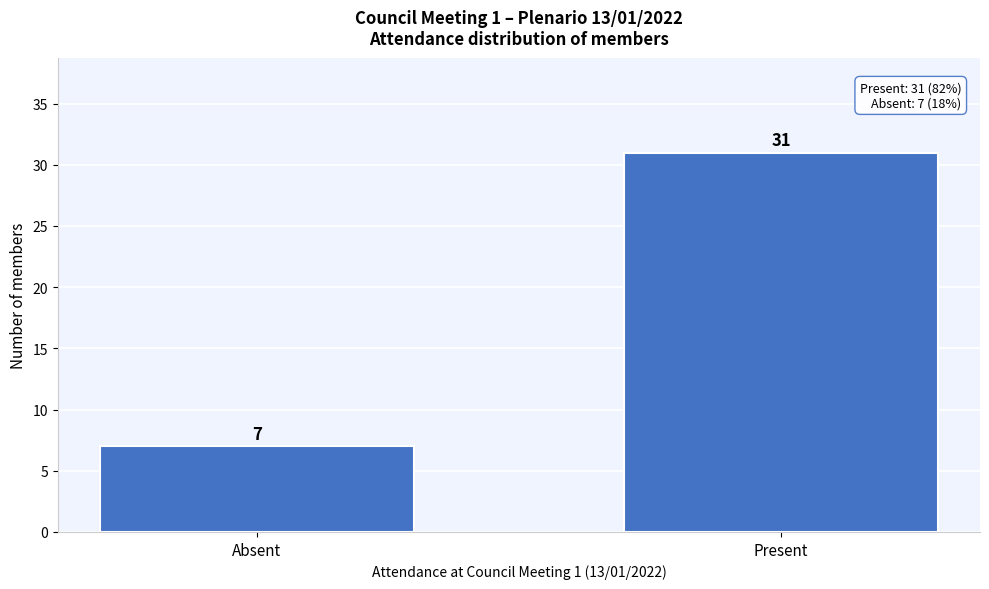

Reading left to right, list all the values displayed in this chart.

7	31